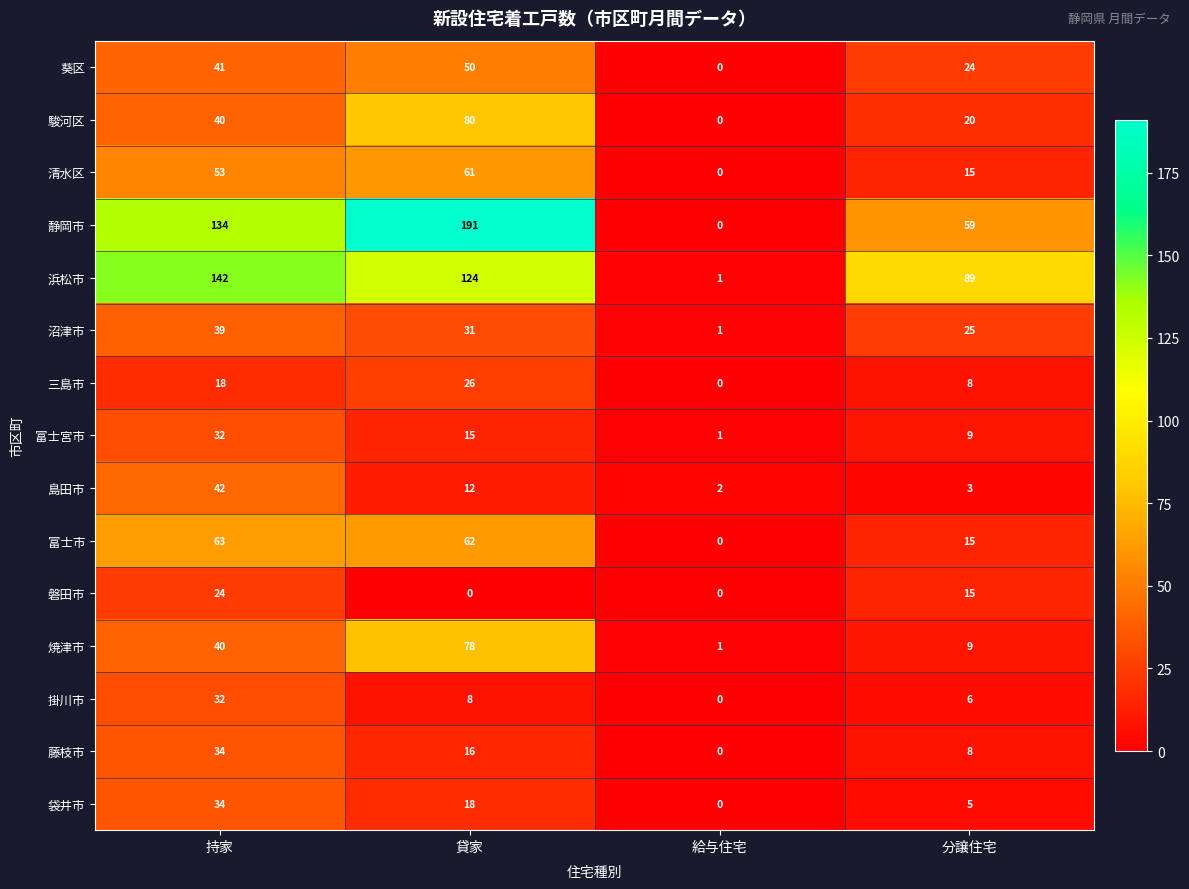

List the labels in order of 富士市 value, smallest first.

給与住宅, 分譲住宅, 貸家, 持家